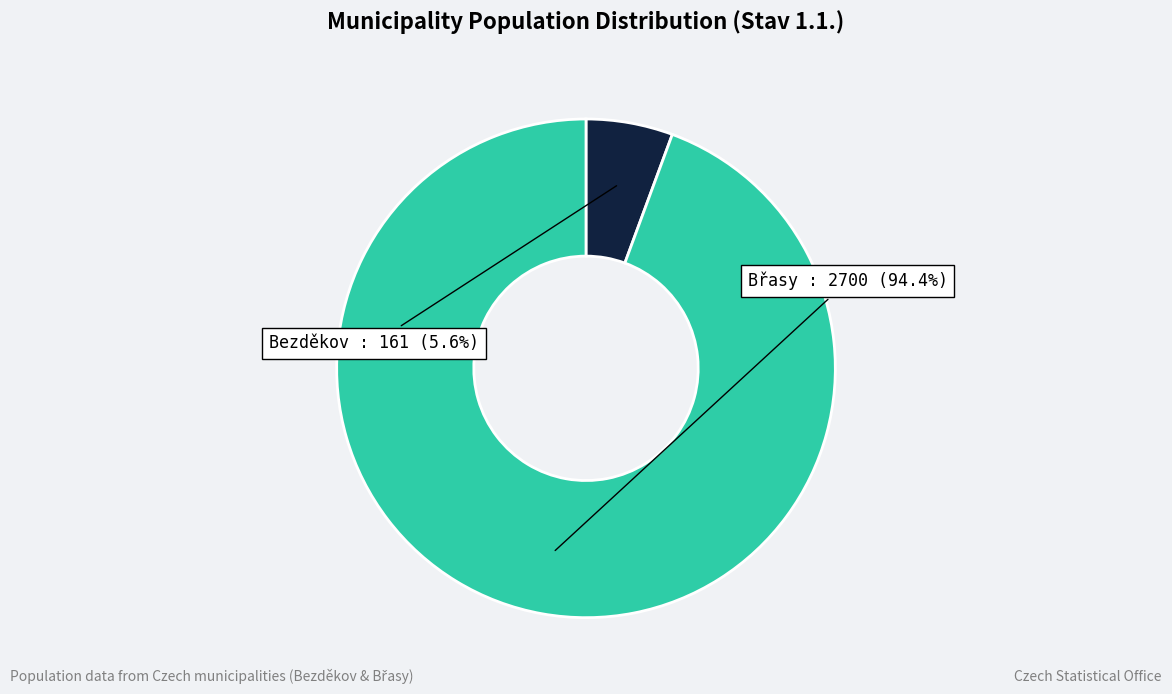

Is there a majority slice in this chart?

Yes